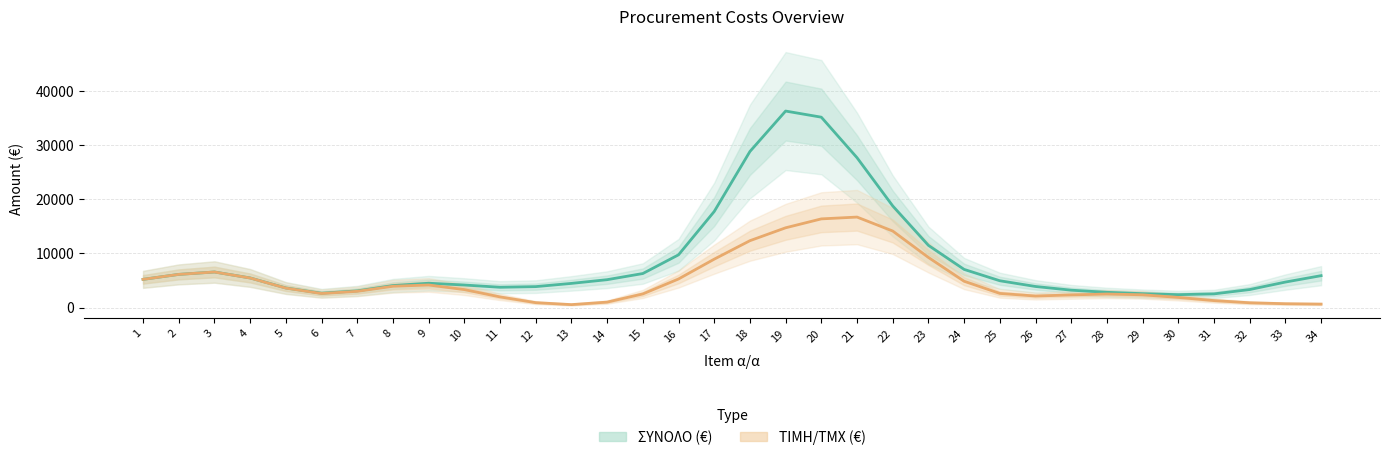

How many lines are shown in the chart?

2